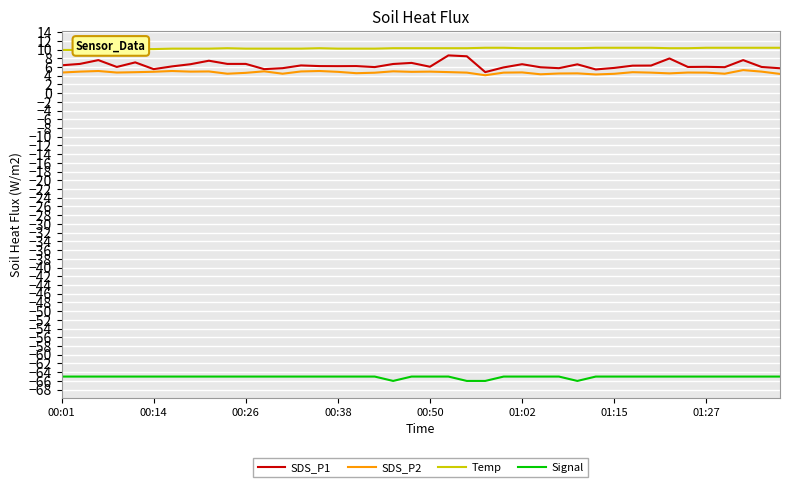

Where is SDS_P2 nearest to the value 4?

23